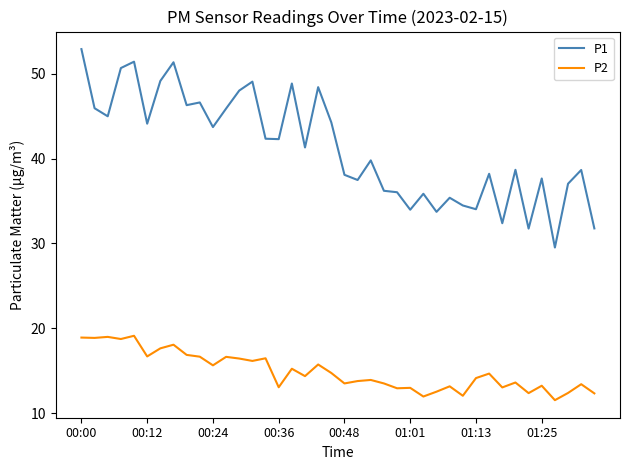

What is the difference between the maximum and minimum values in the P2 series?

7.6